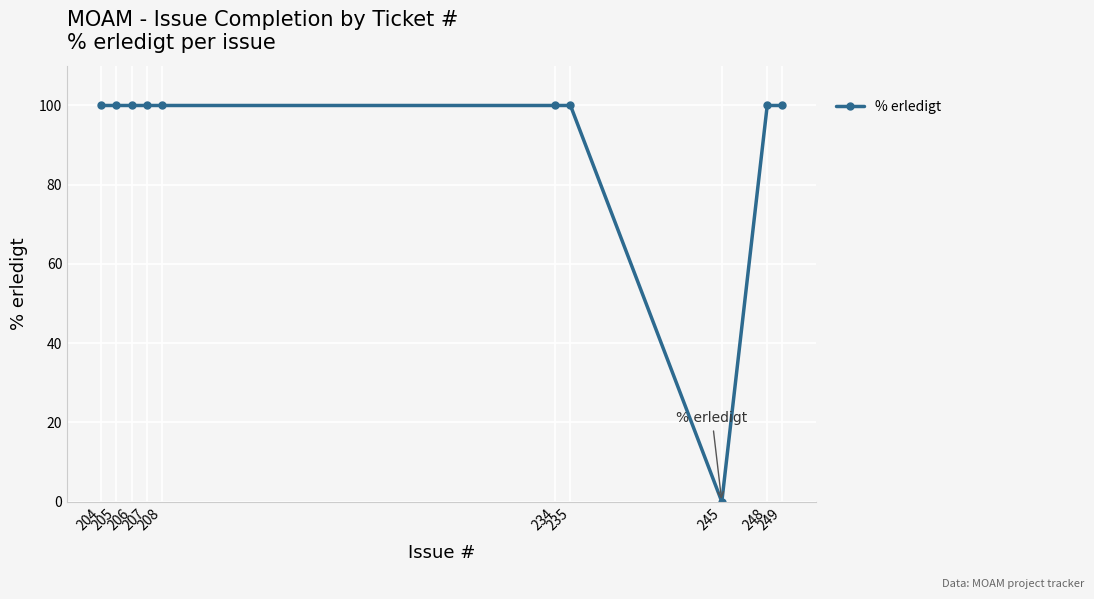

Rank the categories by value from lowest to highest.

245, 249, 248, 235, 234, 208, 207, 206, 205, 204